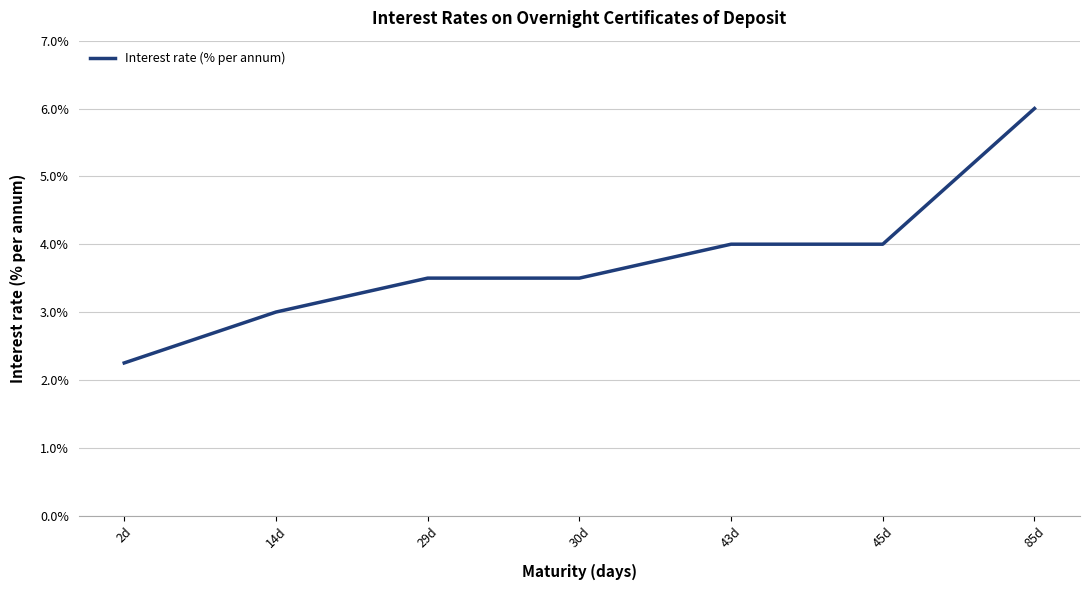

True or false: the data has more than 2 interior local peaks.

False